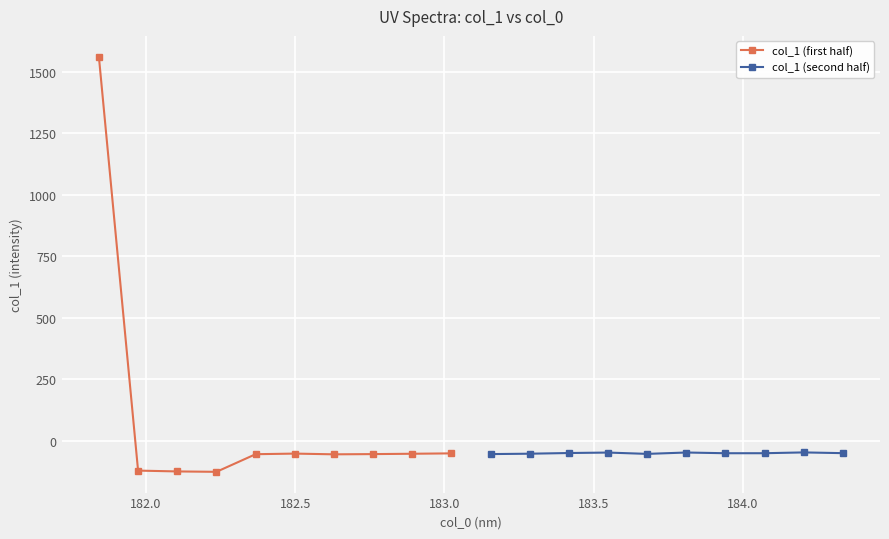

After their last crossing, which series has the higher values: col_1 (first half) or col_1 (second half)?

col_1 (second half)